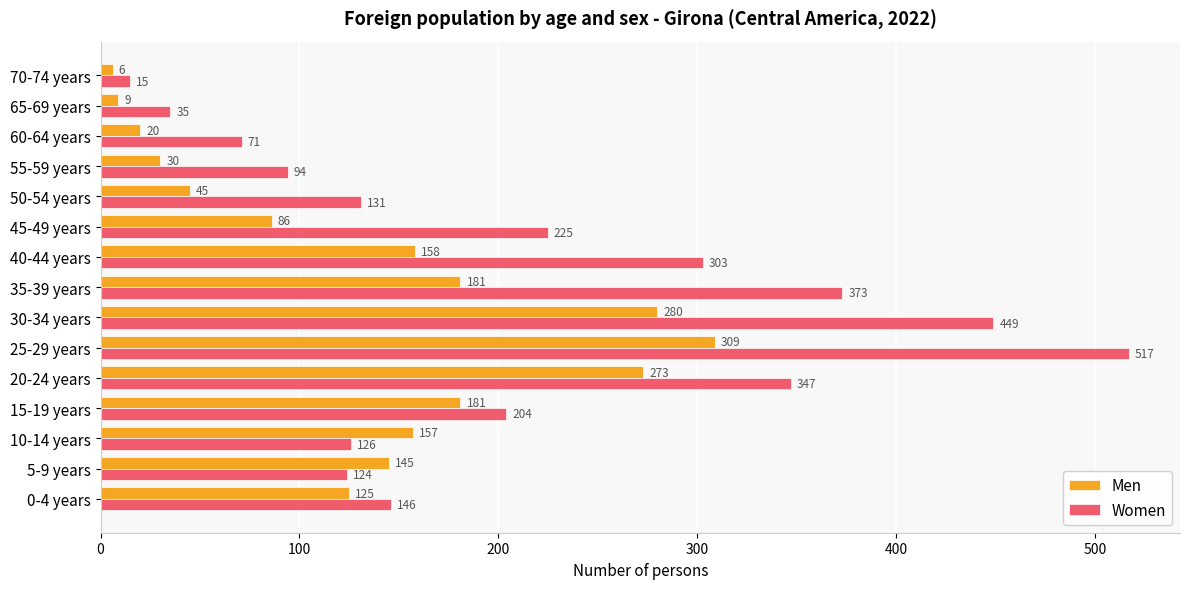

Where is Women nearest to the value 266?

40-44 years